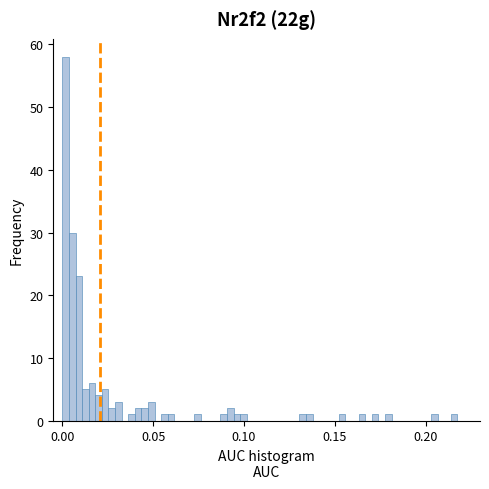

Around what value on the x-axis is the tallest bar? Give the approximate position of its centre, as read against the axis.

0.000